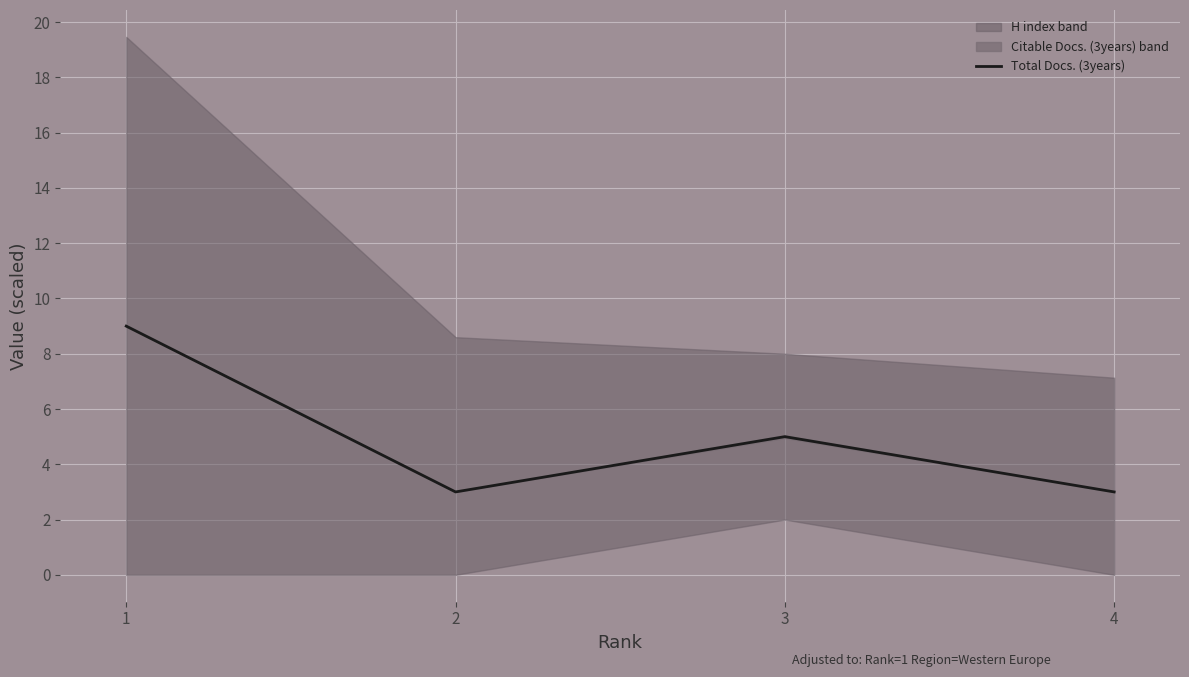

Is it true that Total Docs. (3years) equals 5 at 3?

True